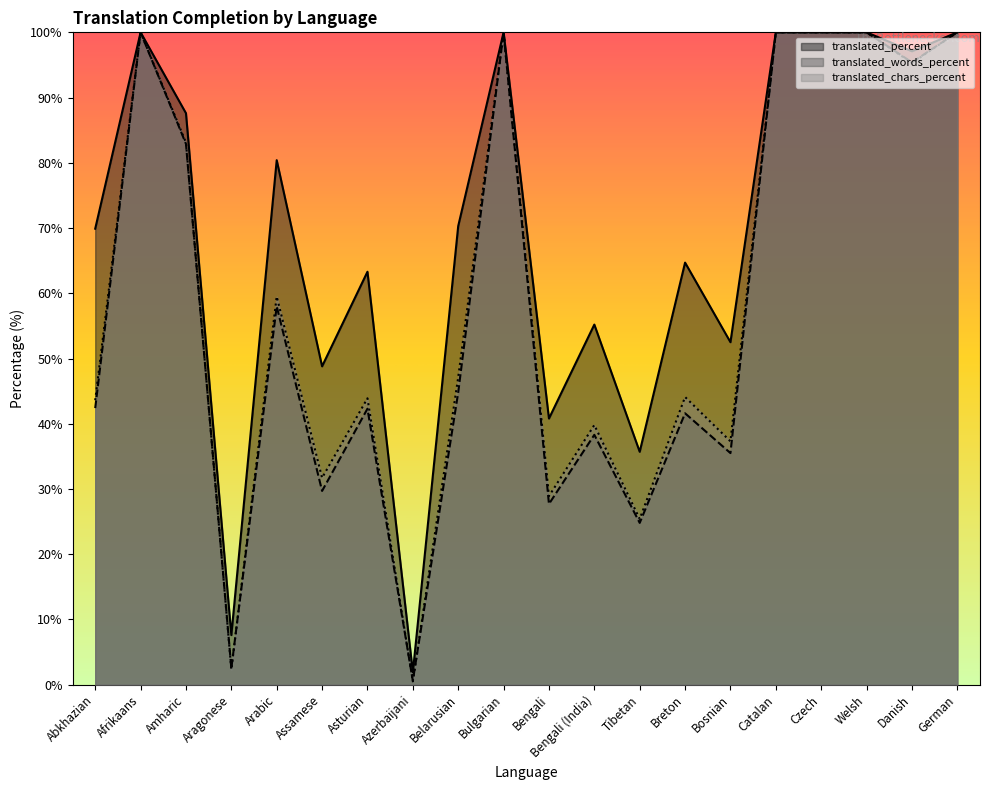

Where is the first local minimum for translated_words_percent?

Aragonese